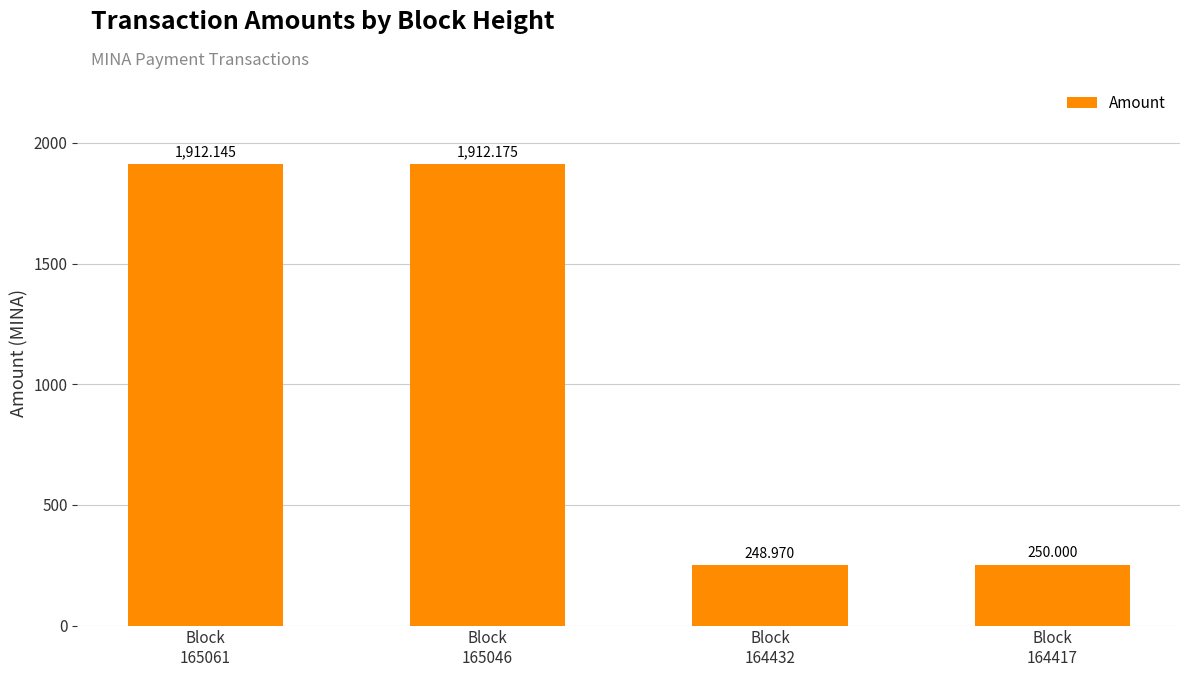

Is it true that the value at Block
165061 is 1912.1?

True